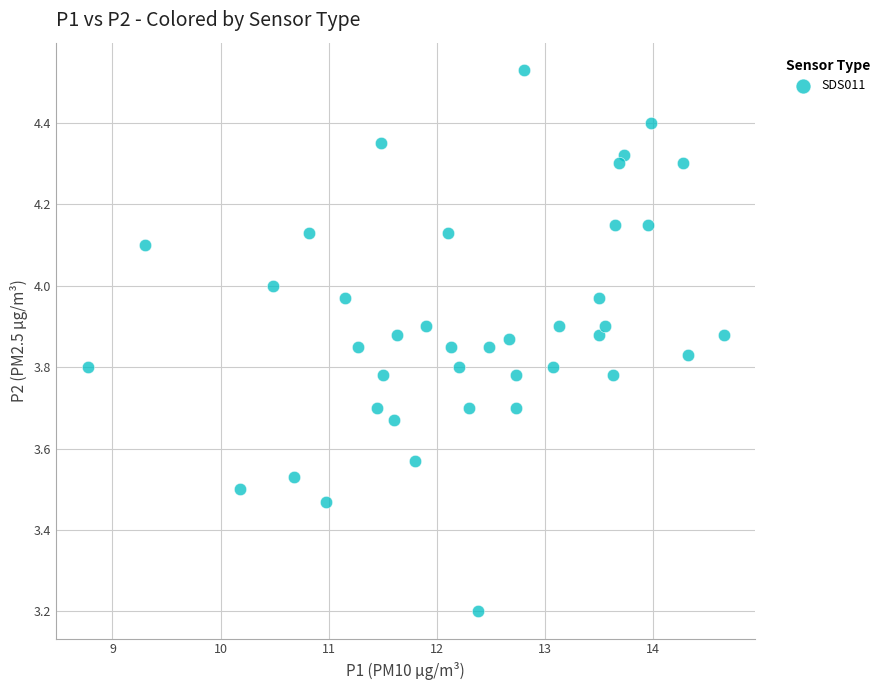

What Y value in the scatter plot is closest to 3?

3.2